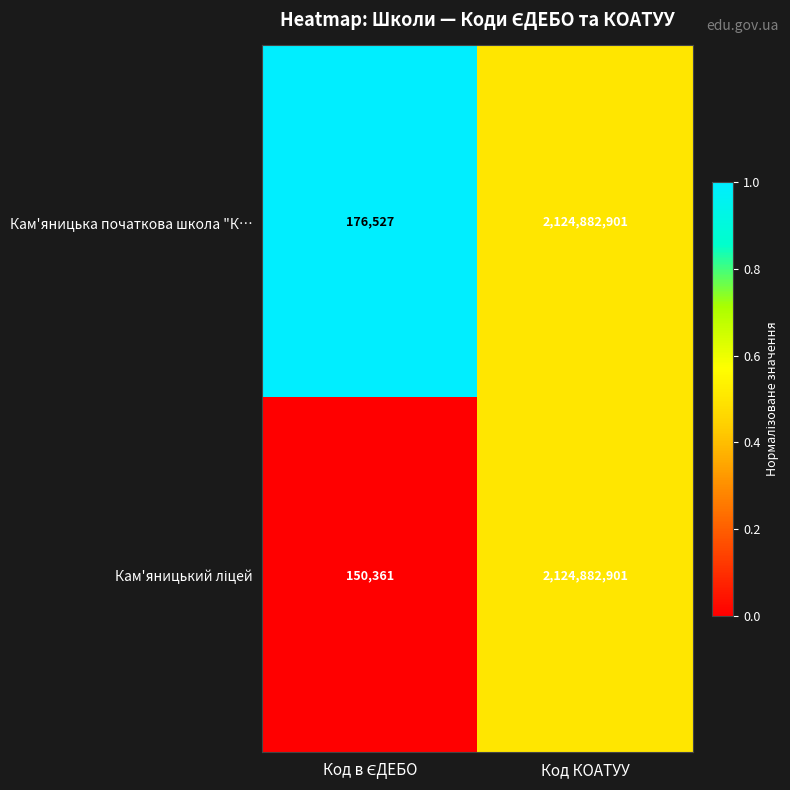

Which category has the highest value across all series?

Код КОАТУУ